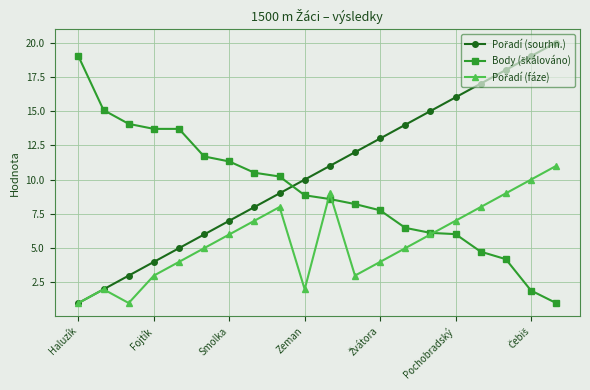

What is the minimum value shown in the chart?

1.0